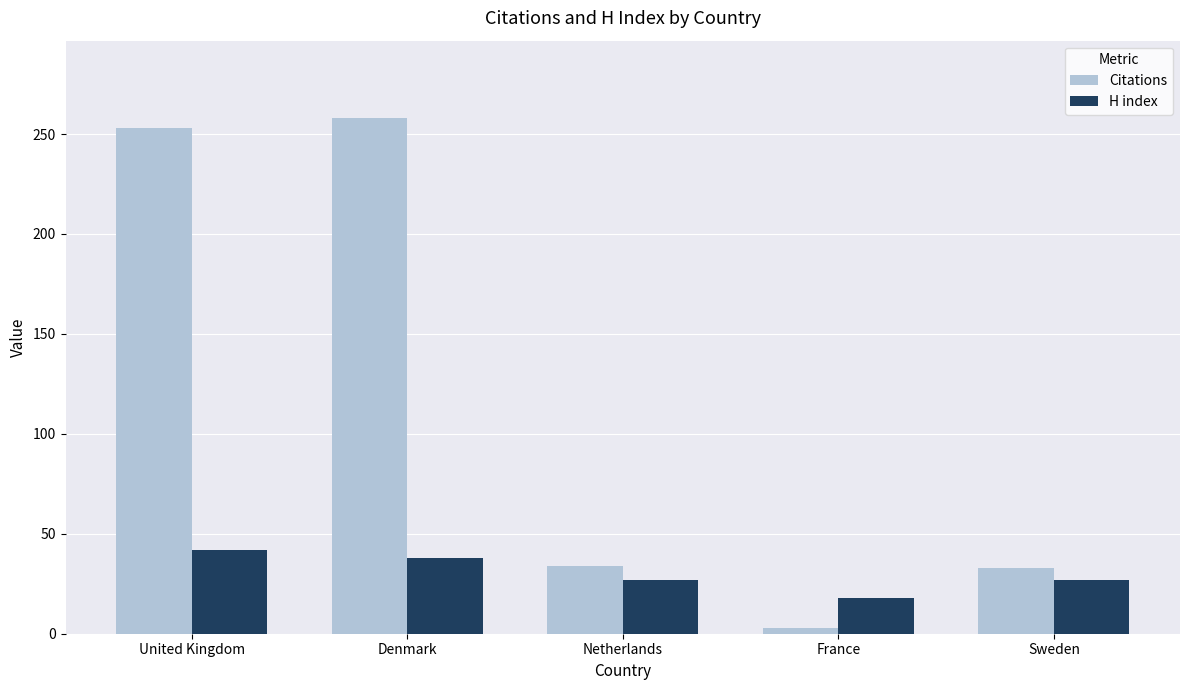

What is the maximum value shown in the chart?

258